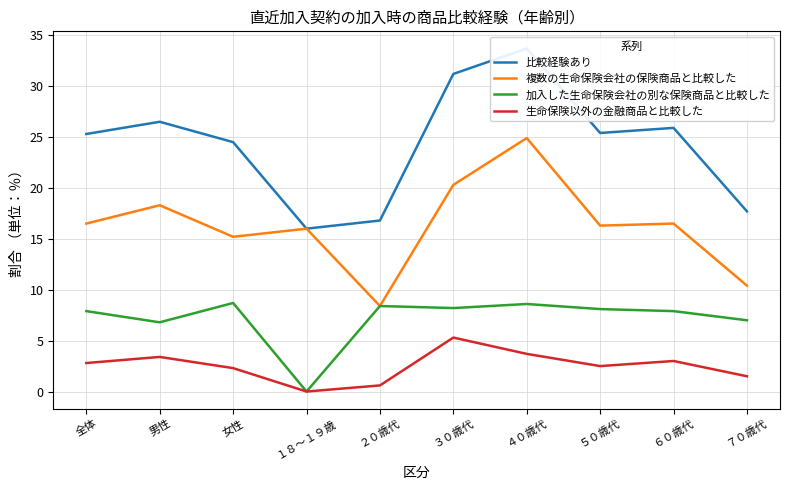

What is the difference between the second highest and minimum values in the 比較経験あり series?

15.2